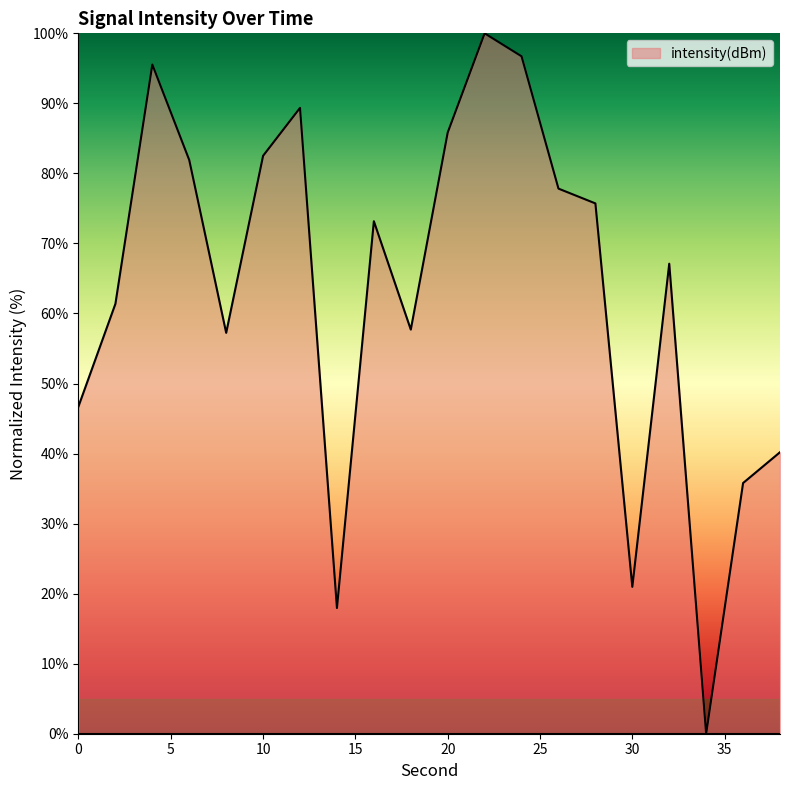

Reading right to left, transcribe all the data shown in this chart.

40.2	35.8	0.0	67.1	21.0	75.7	77.8	96.7	100.0	85.8	57.7	73.2	17.9	89.4	82.5	57.2	81.9	95.5	61.4	46.7